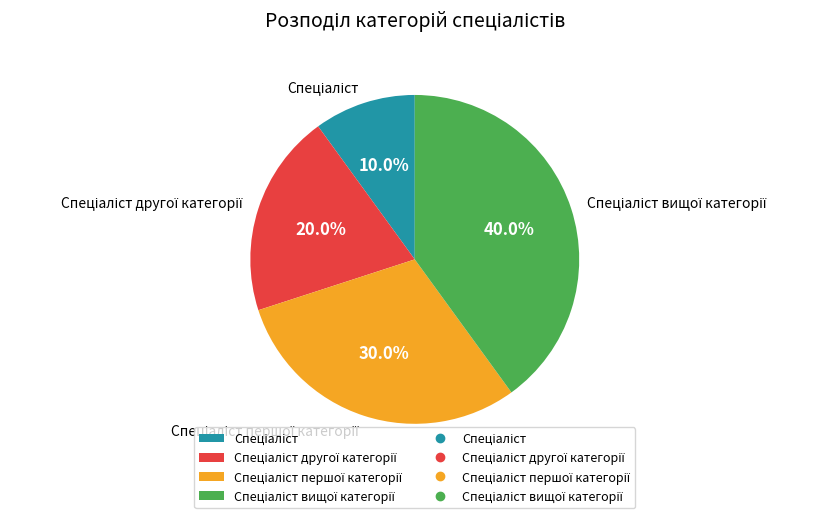

Is there any slice that represents more than half of the pie?

No